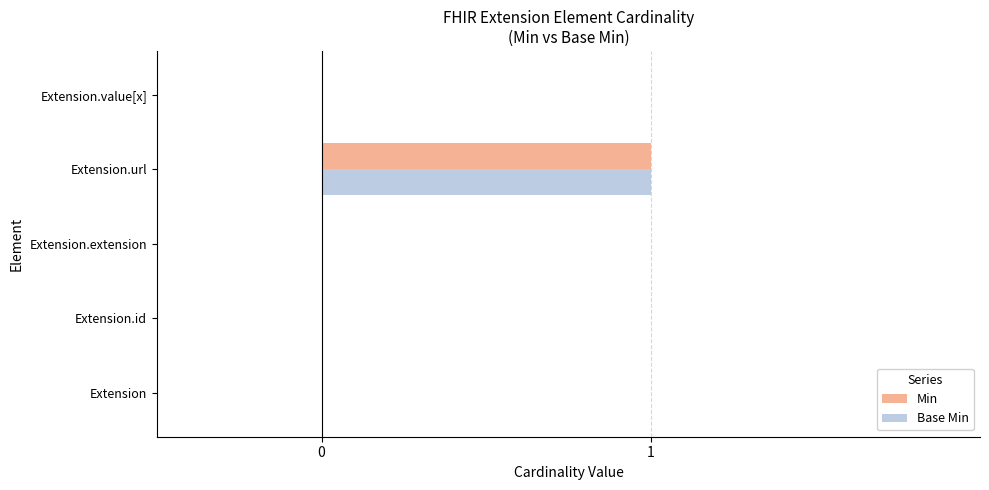

At which category is the sum across all series the highest?

Extension.url